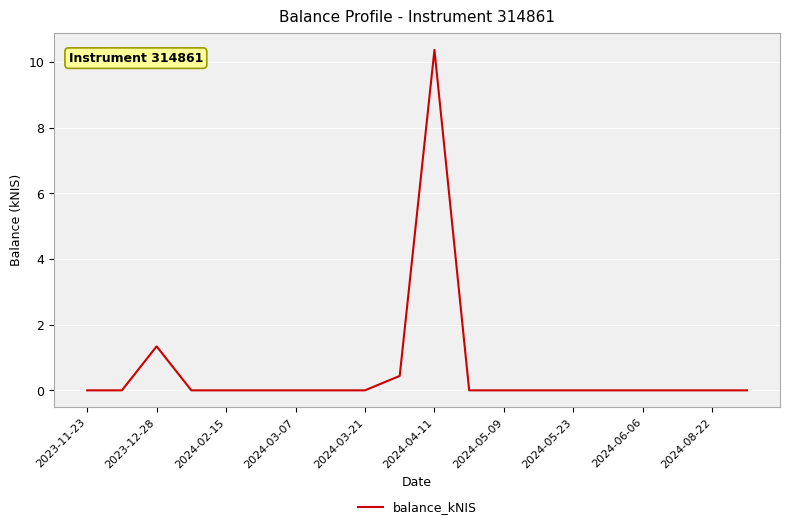

What is the maximum value shown in the chart?

10.4